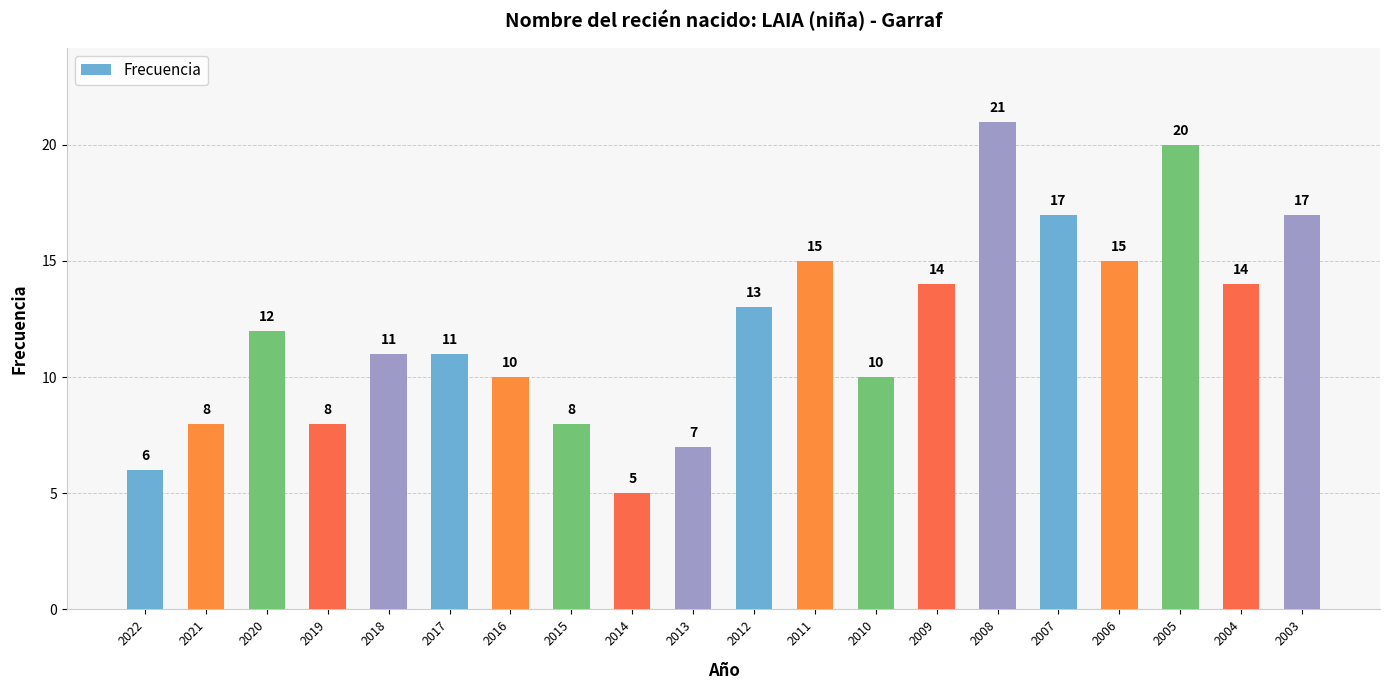

What is the difference between the second highest and second lowest values?

14